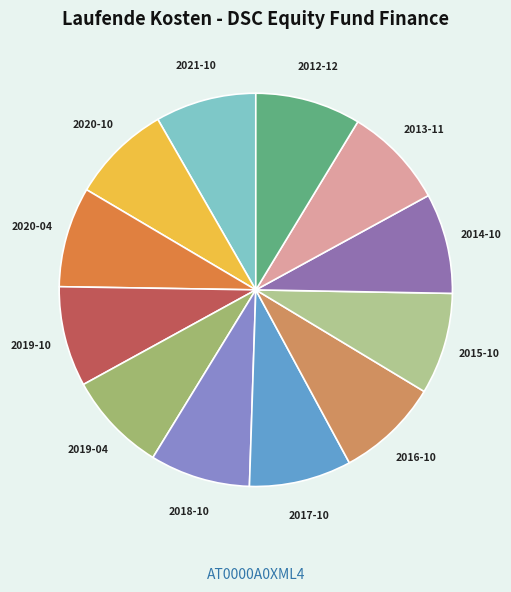

Count the number of slices in the pie.

12